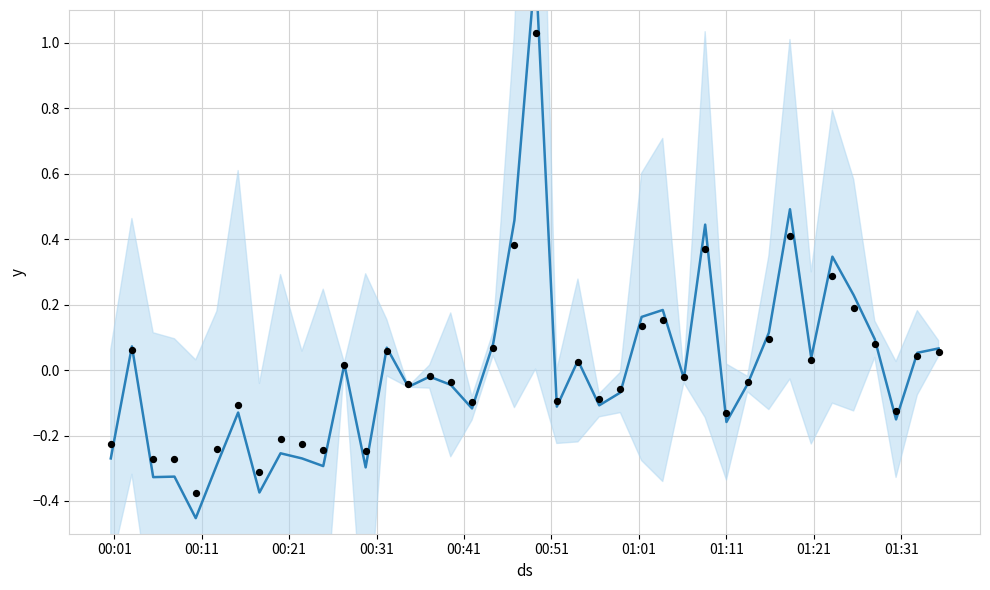

At how many categories does at least one series exceed 1?

1